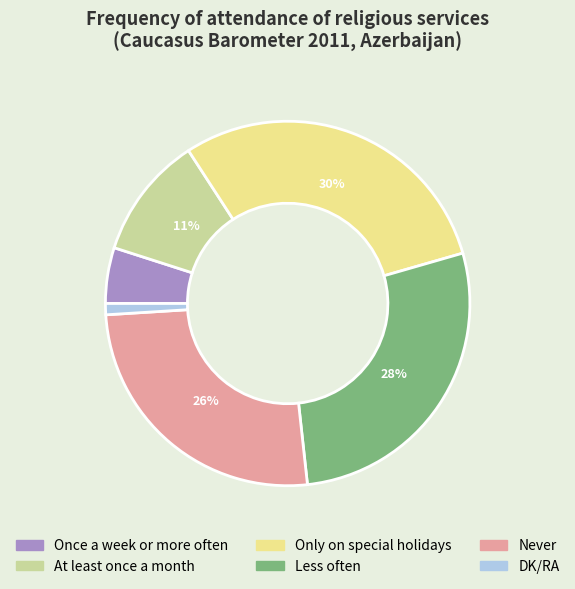

To the nearest percent, what is the average slice percentage?

17%